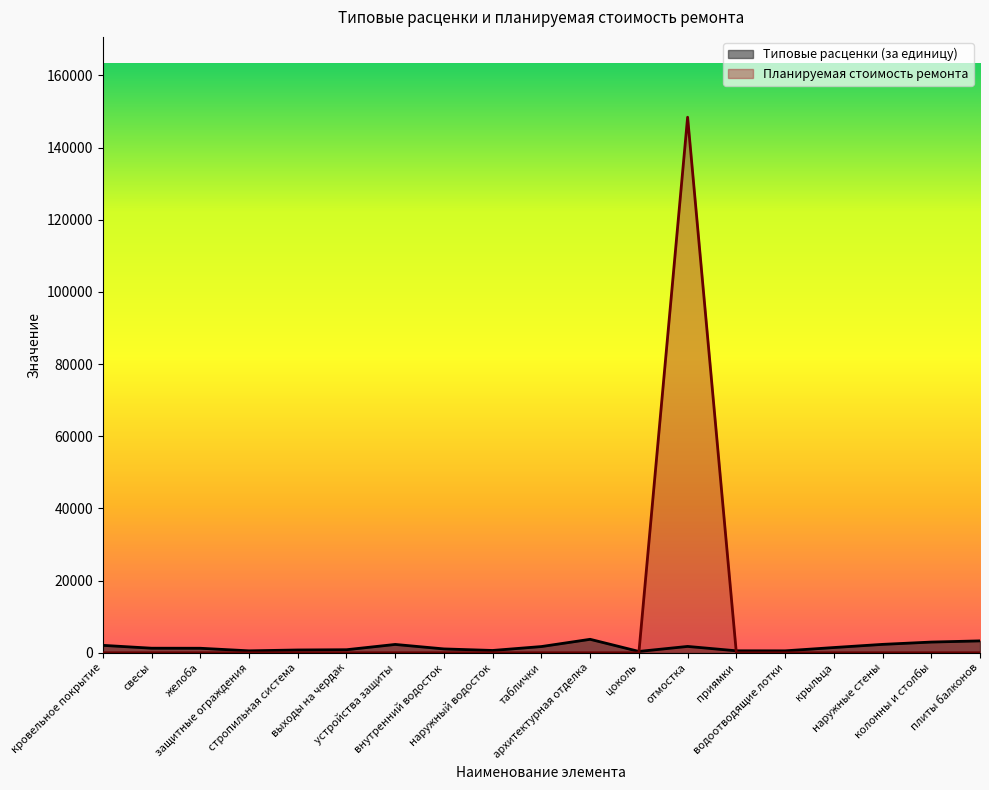

How many interior local peaks does the Планируемая стоимость ремонта series have?

1